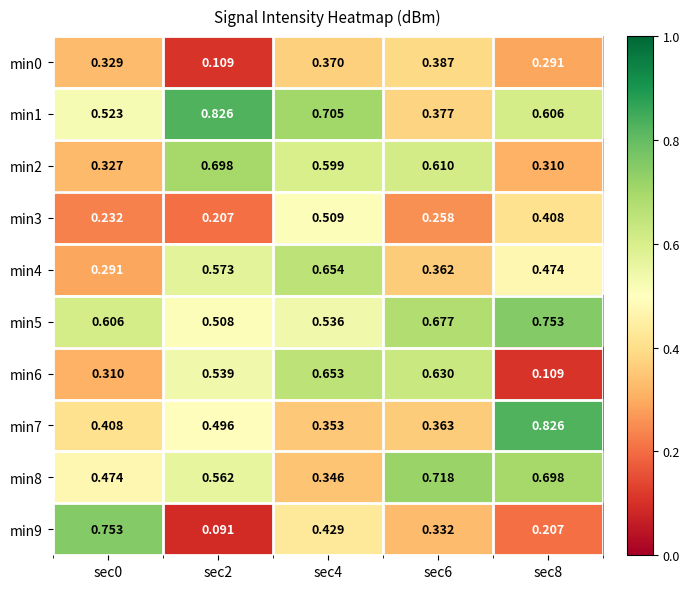

Is the value of min8 at sec6 greater than the value of min4 at sec0?

Yes